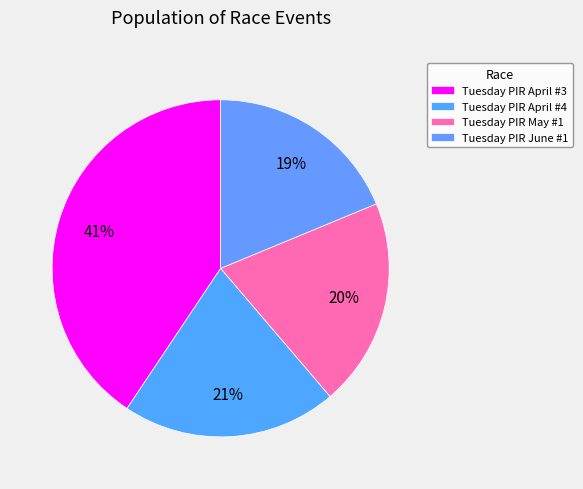

Is it true that Tuesday PIR April #4 is 34% of the pie?

False